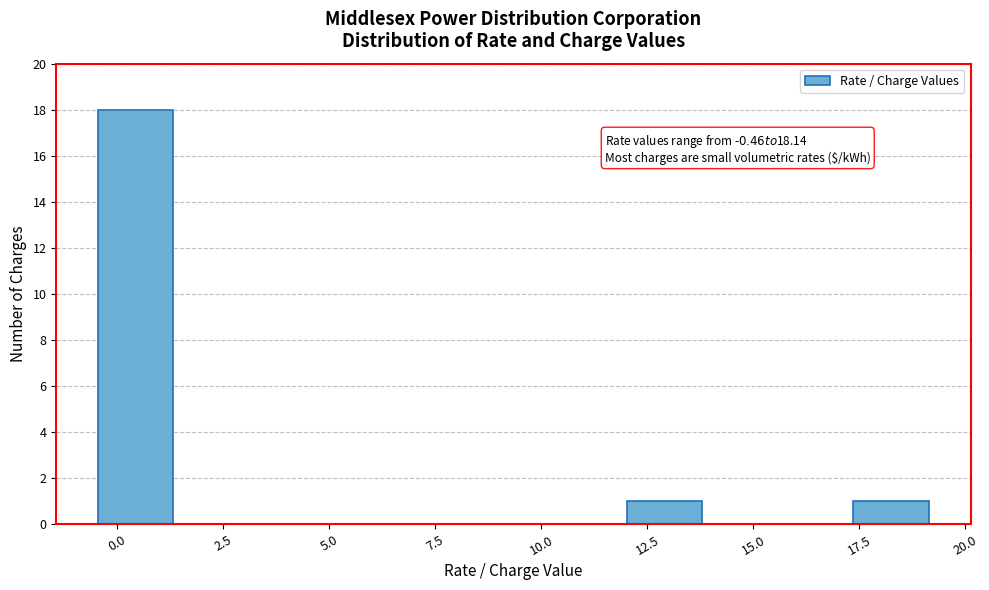

Read against the x-axis, roughly where is the centre of the tallest bar?

0.5